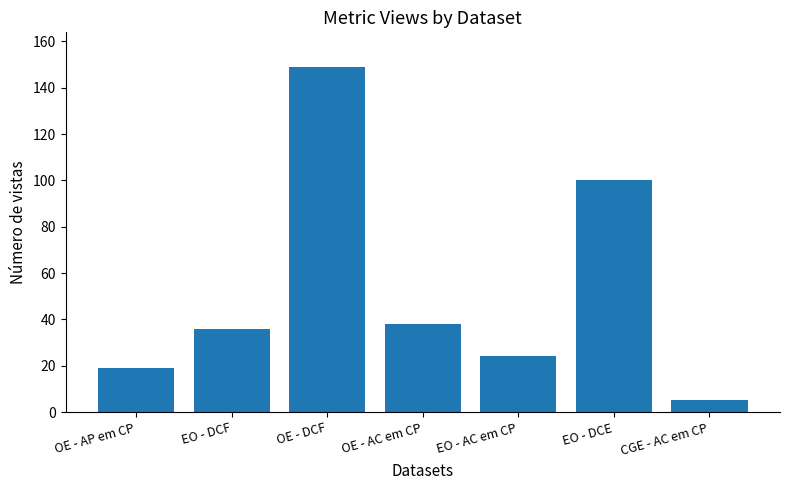

Which category has the highest value across all series?

OE - DCF